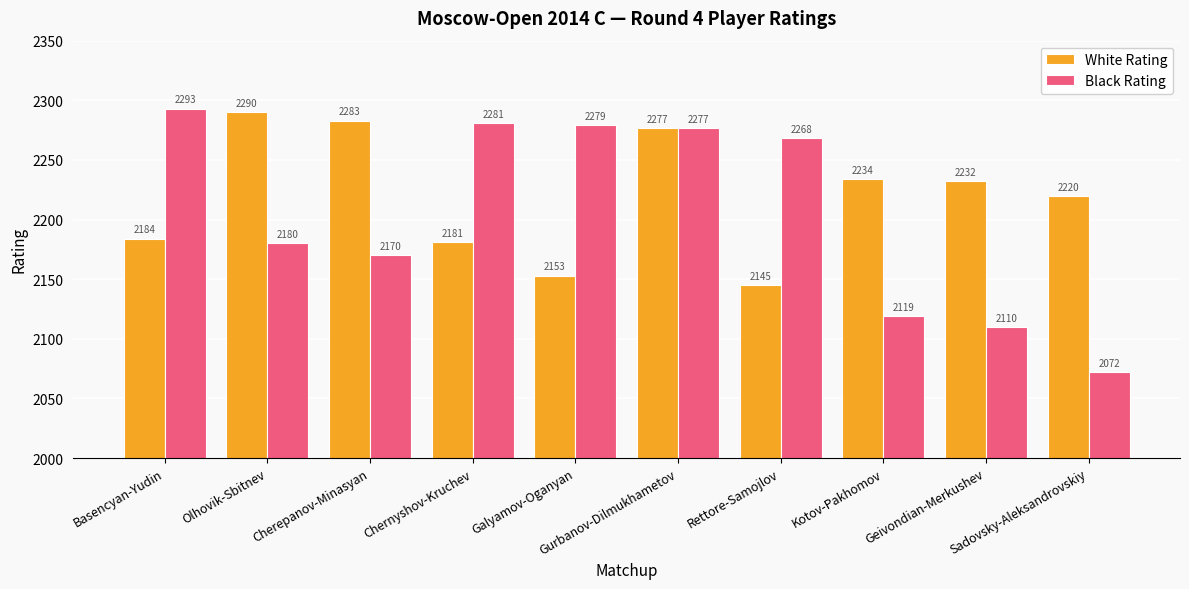

List the series in order of their overall mean, lowest first.

Black Rating, White Rating